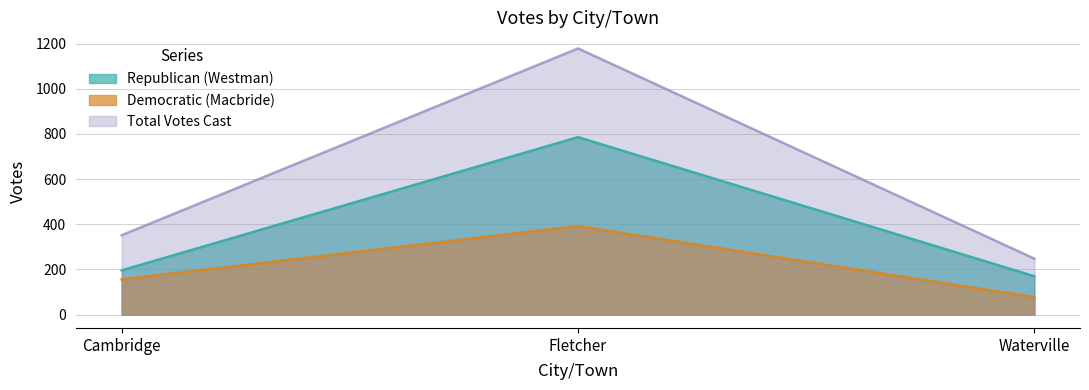

Reading left to right, list all the values displayed in this chart.

Republican (Westman): Cambridge=196	Fletcher=786	Waterville=170
Democratic (Macbride): Cambridge=156	Fletcher=392	Waterville=77
Total Votes Cast: Cambridge=352	Fletcher=1179	Waterville=248